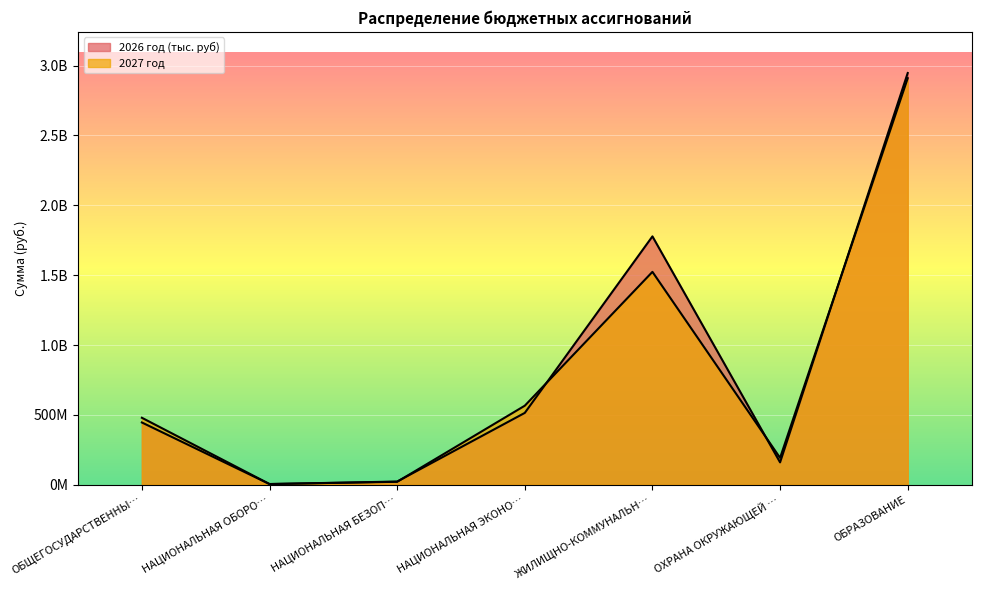

What is the label of the 1st point from the right?

ОБРАЗОВАНИЕ